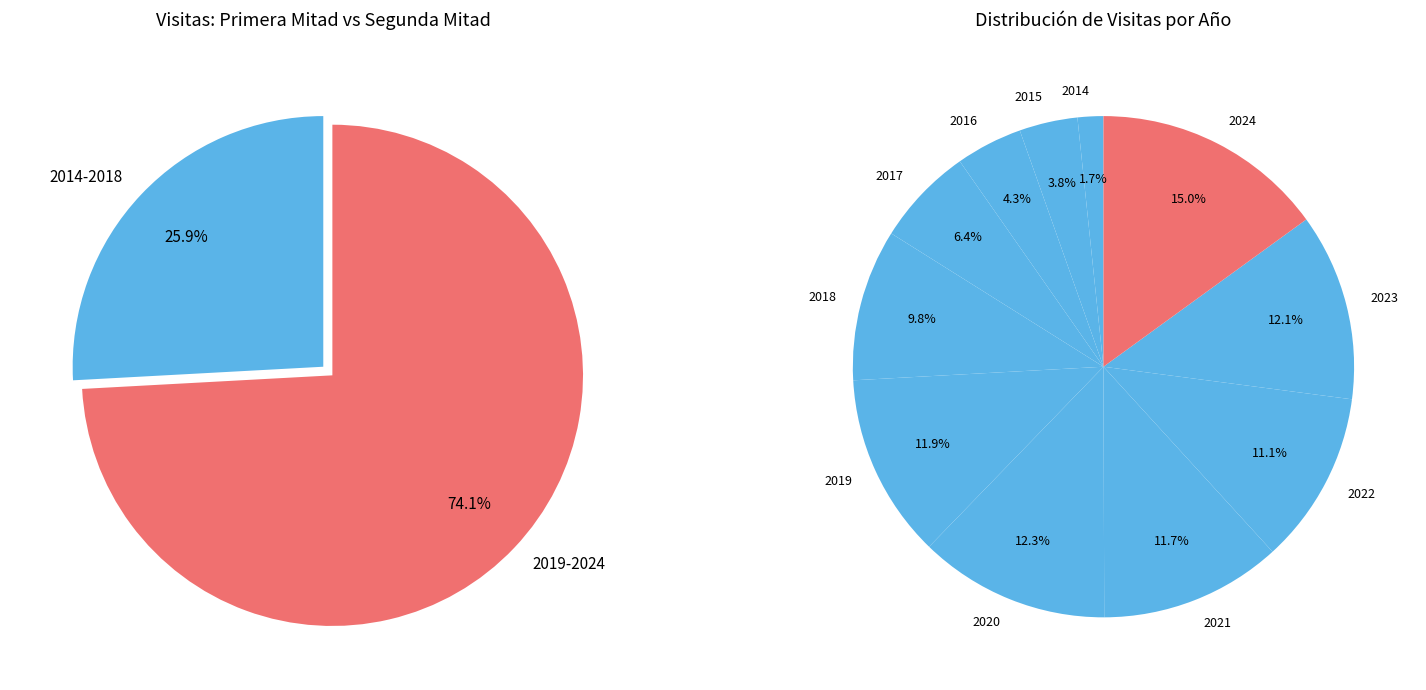

Is the sum of 2020 and 2014 greater than half?

No